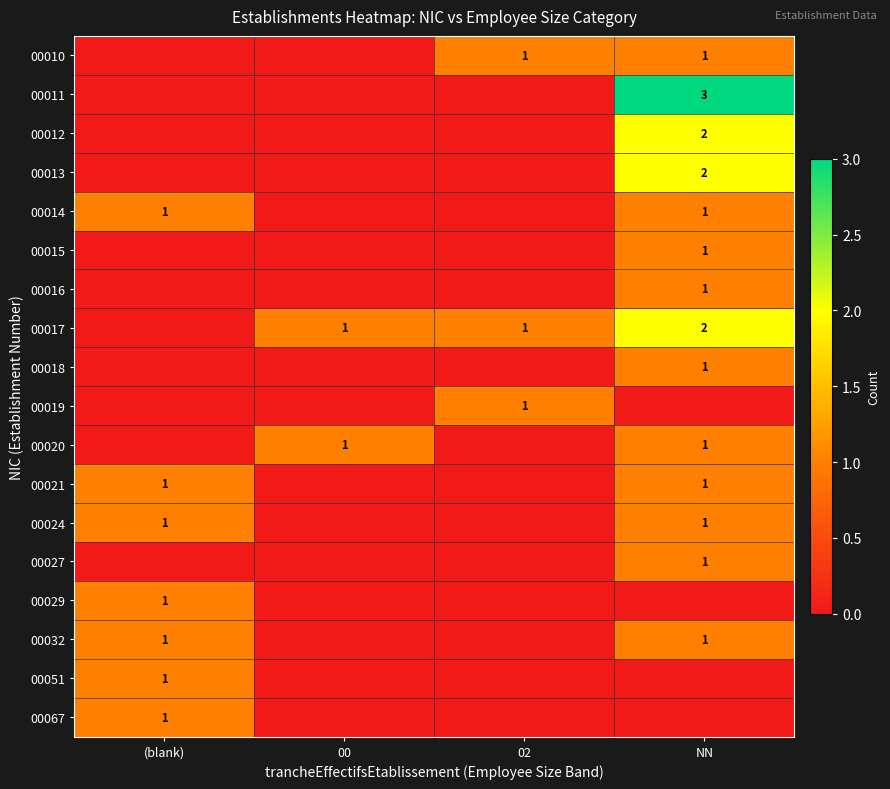

True or false: 00010 has a value of 1 at 02.

True